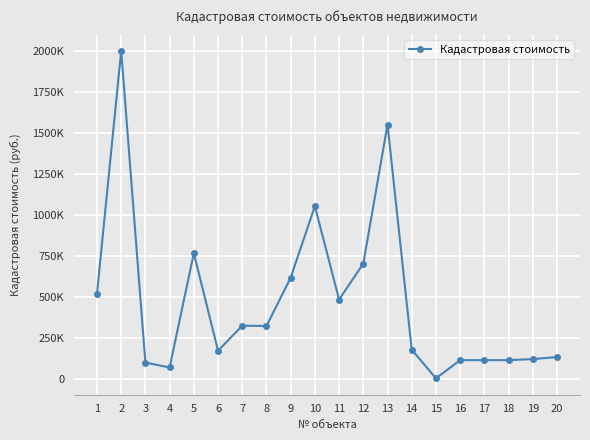

At which label does the data first exceed 323333?

1